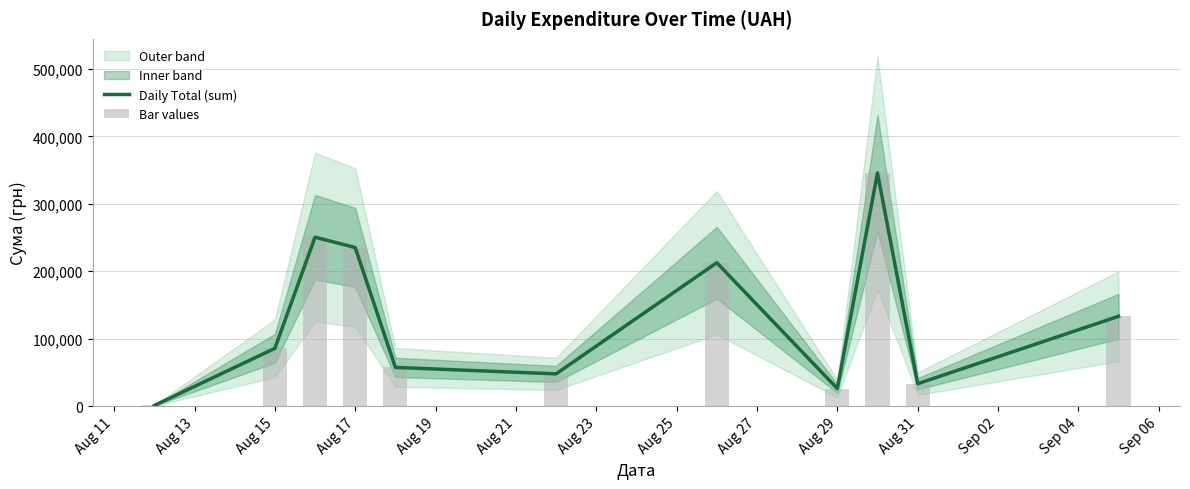

Which series has the largest range (max minus min)?

Daily Total (sum)